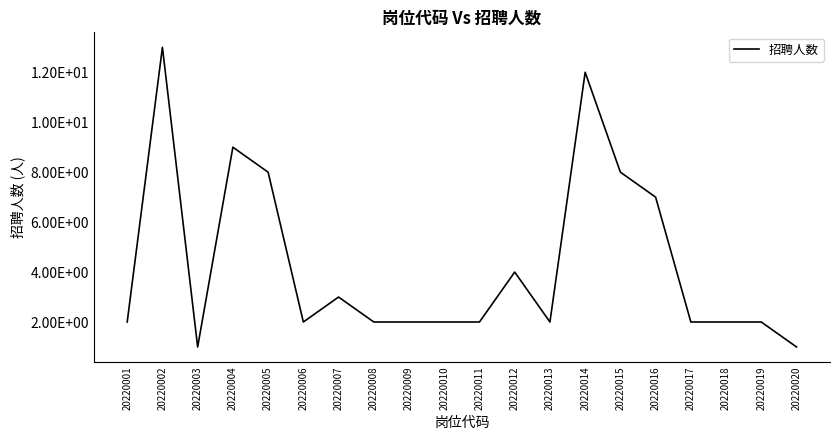

Does the chart have visible grid lines?

No